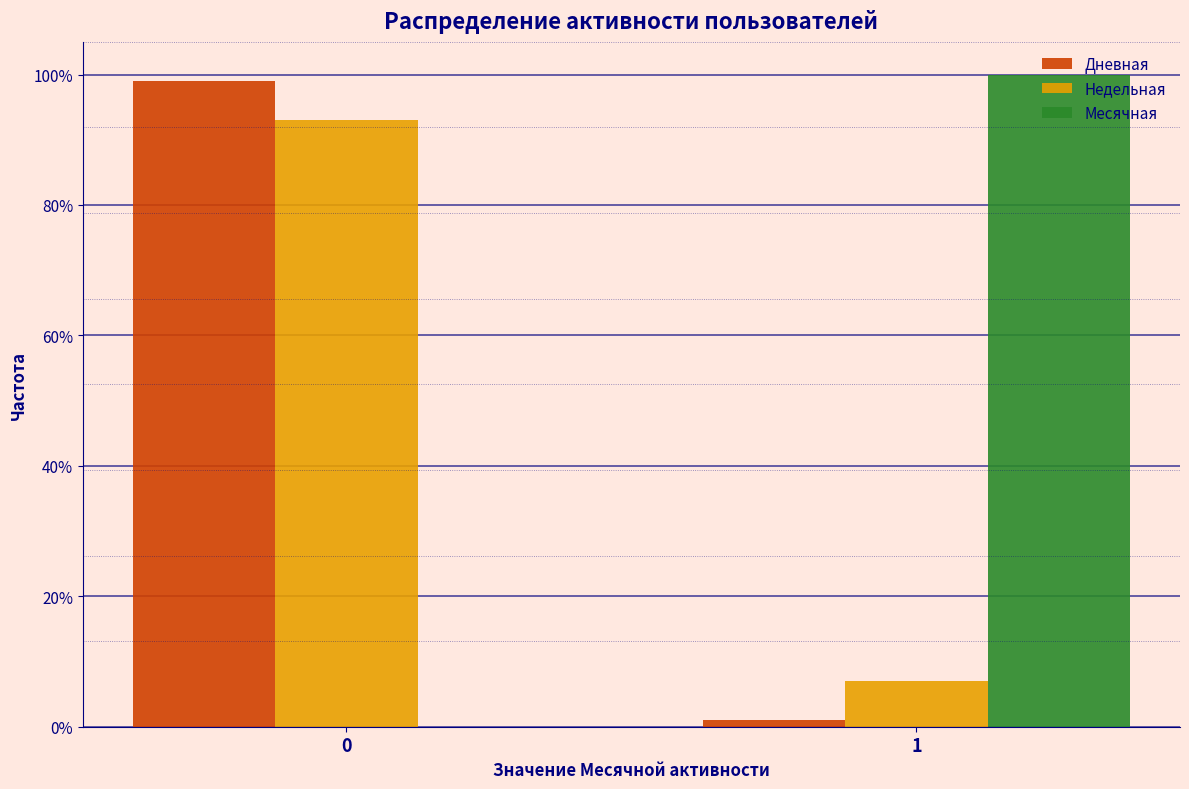

What are all the series names shown in the legend?

Дневная, Недельная, Месячная